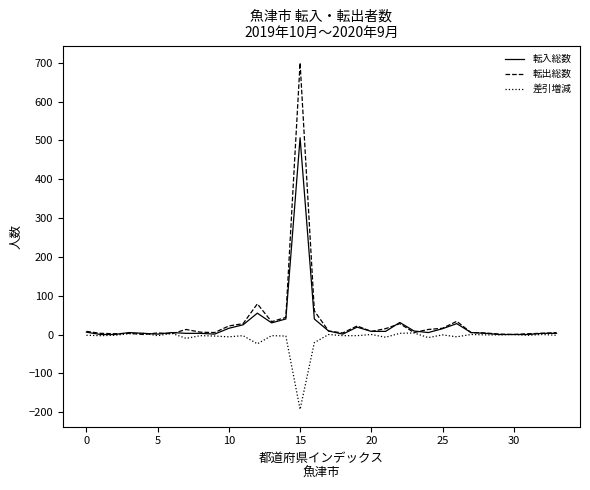

What is the maximum value shown in the chart?

700